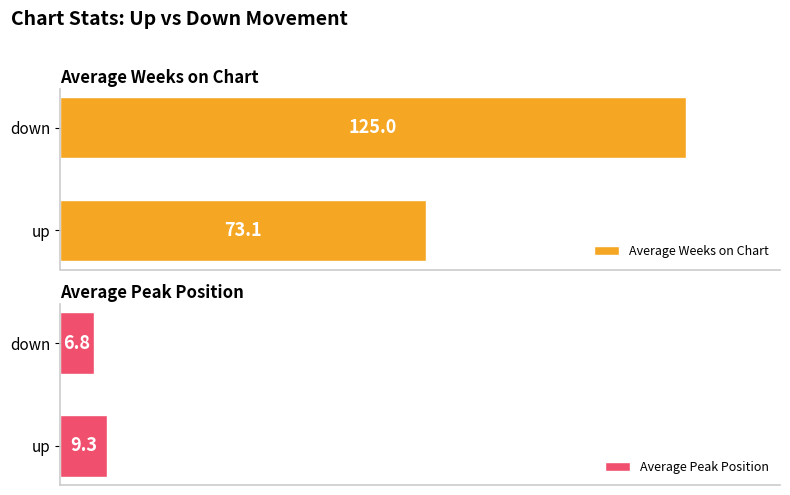

At how many categories does at least one series exceed 50?

2